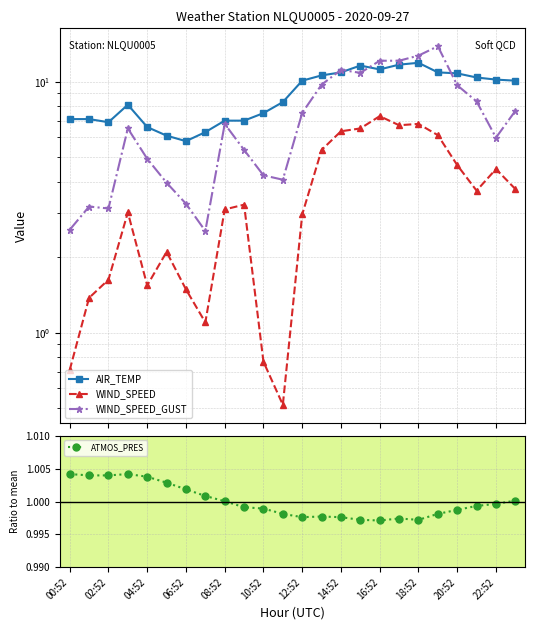

Rank the series by their average value, from highest to lowest.

AIR_TEMP, WIND_SPEED_GUST, WIND_SPEED, ATMOS_PRES